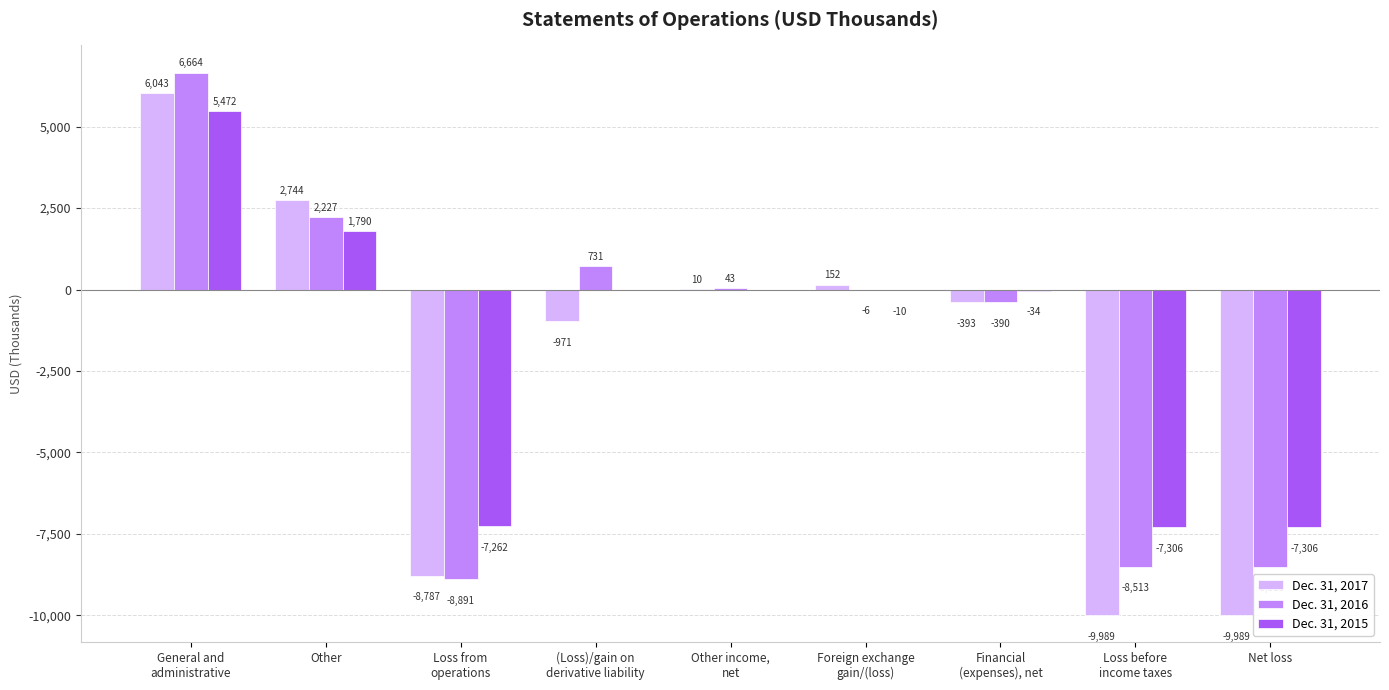

How many categories are shown in the chart?

9